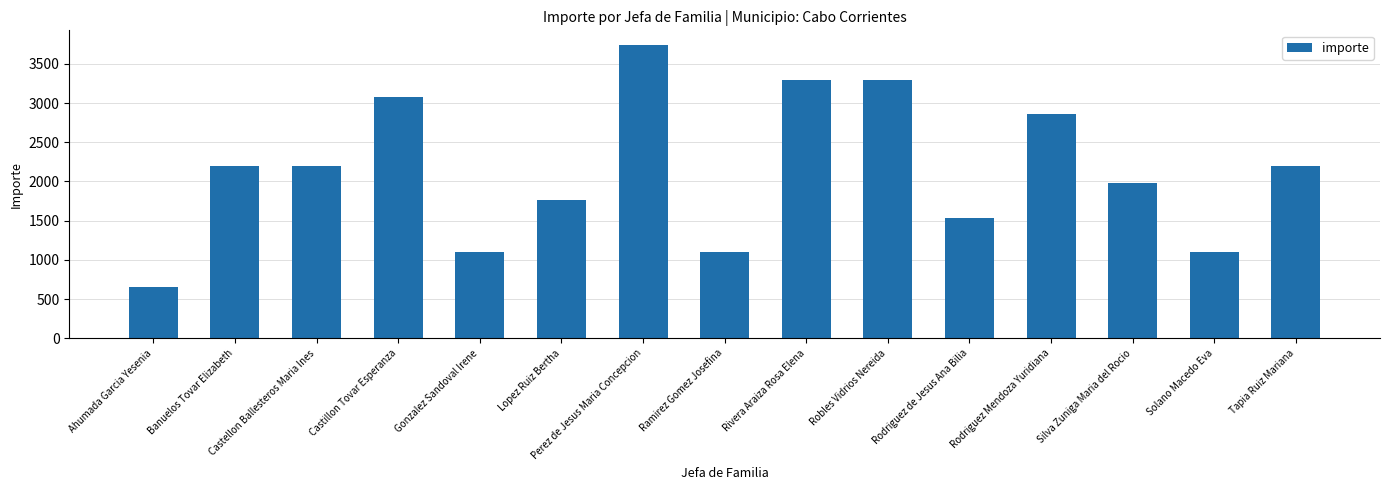

Reading right to left, what are all the values shown in this chart?

2200	1100	1980	2860	1540	3300	3300	1100	3740	1760	1100	3080	2200	2200	660